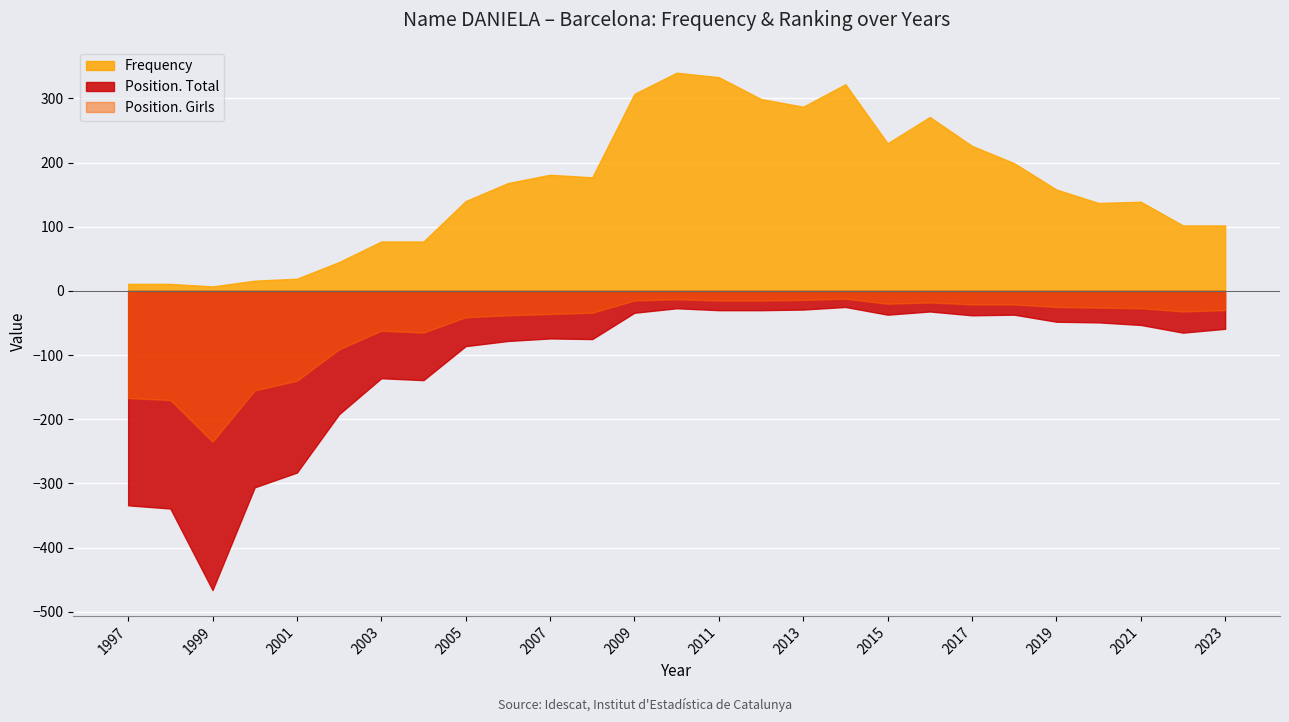

Read the Frequency value at 2012.

299